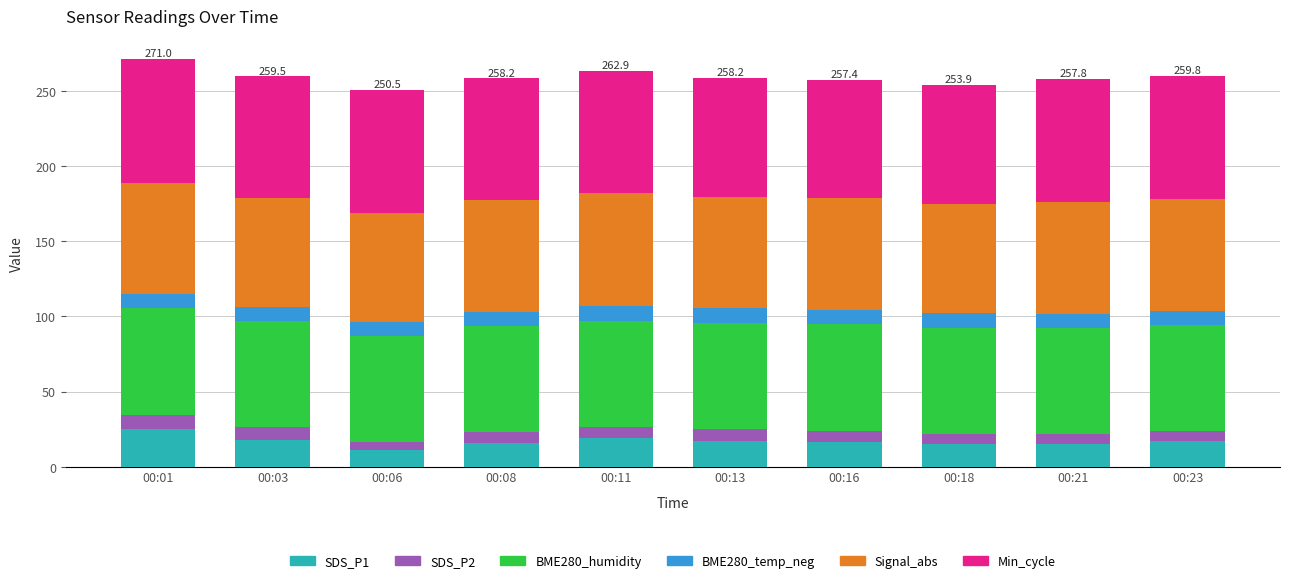

Is it true that SDS_P1 equals 16.8 at 00:23?

True